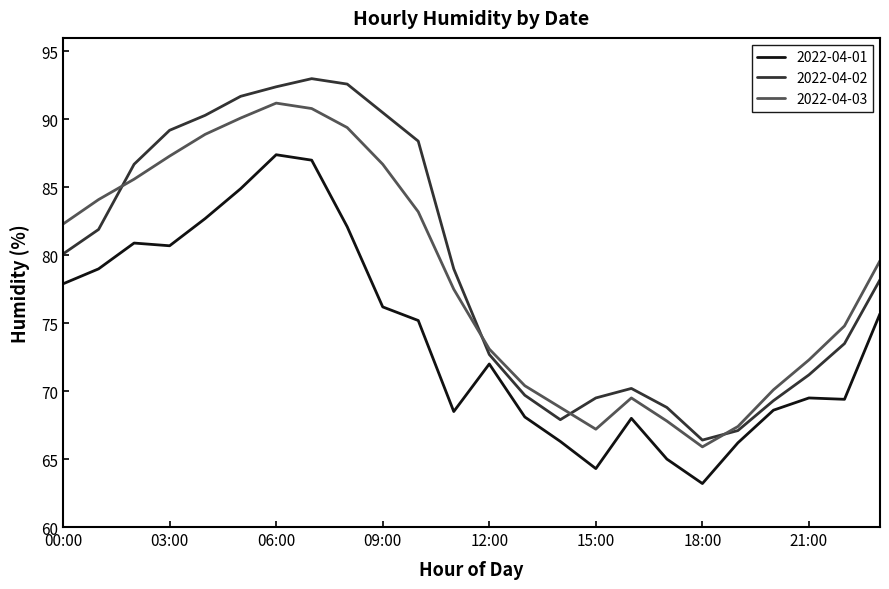

True or false: 2022-04-01 and 2022-04-03 cross at least once.

False